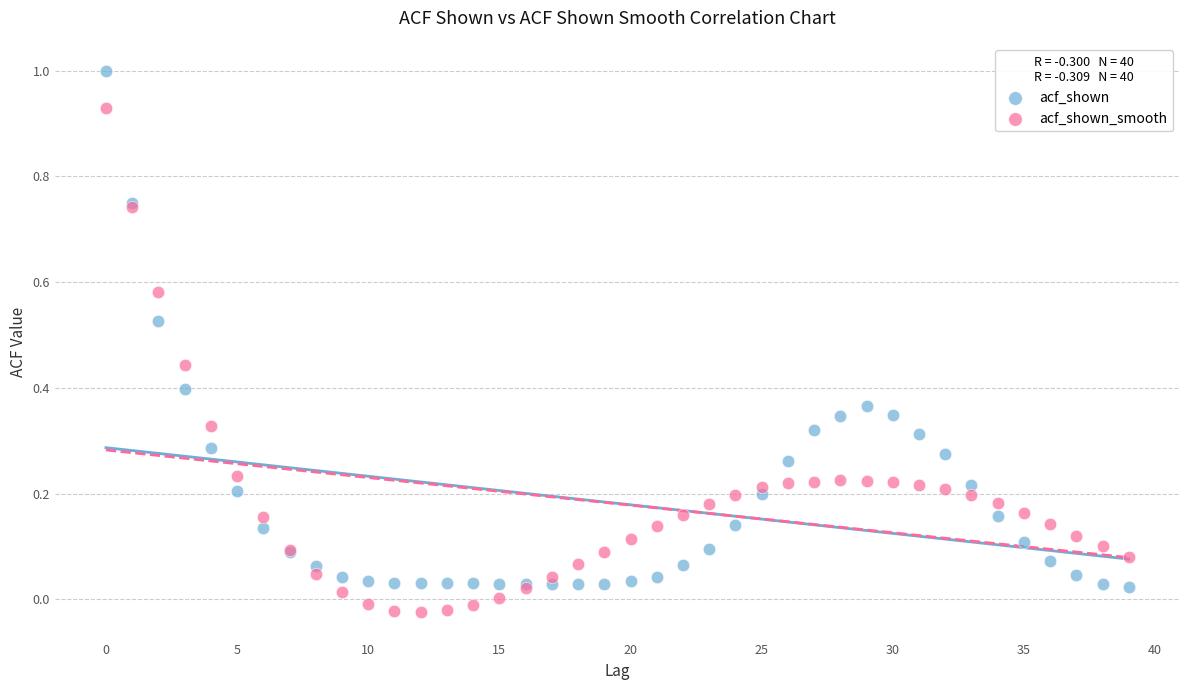

Which series contains the highest Y value?

acf_shown